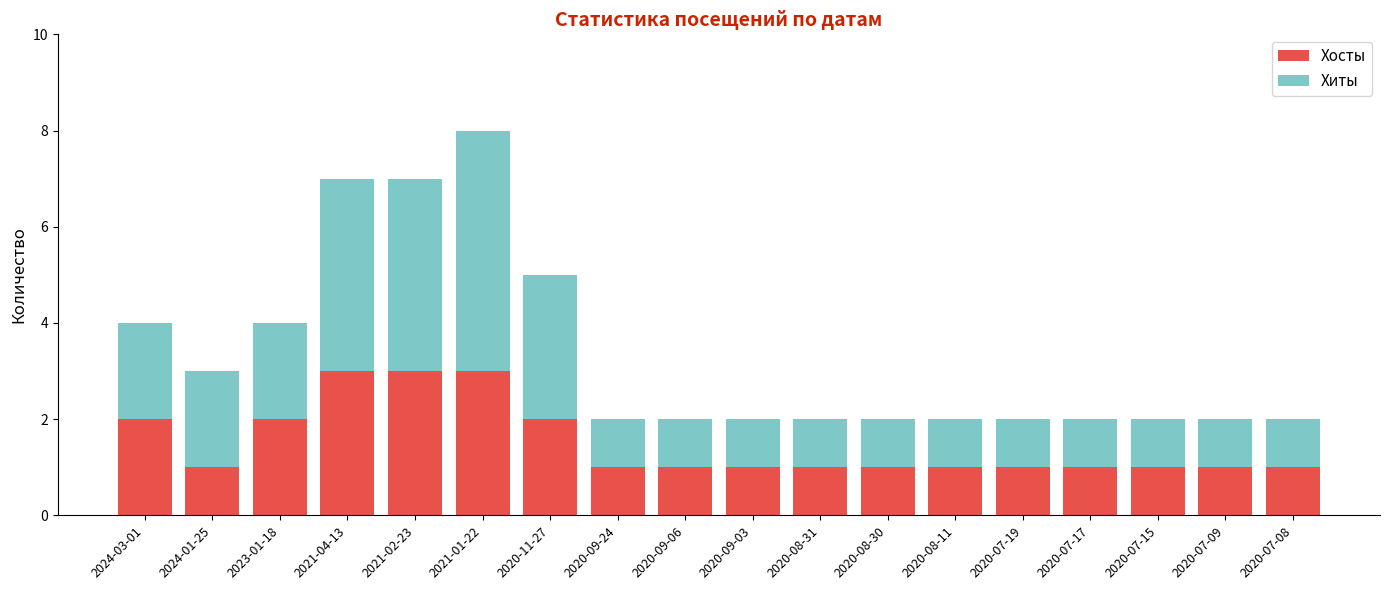

What is the total value across all series at 2024-03-01?

4